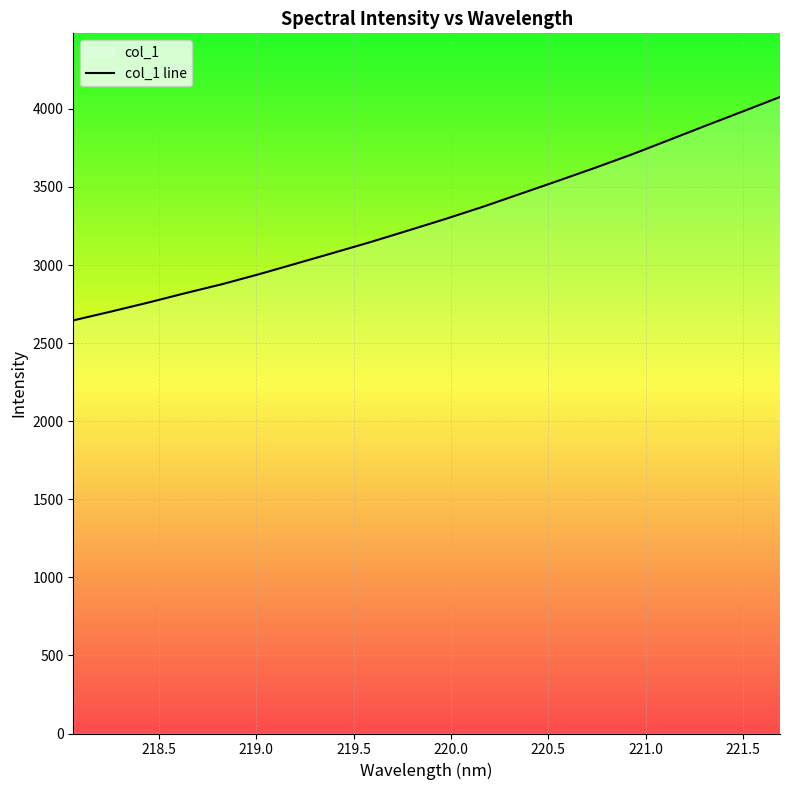

How many data points are above 3294?

10